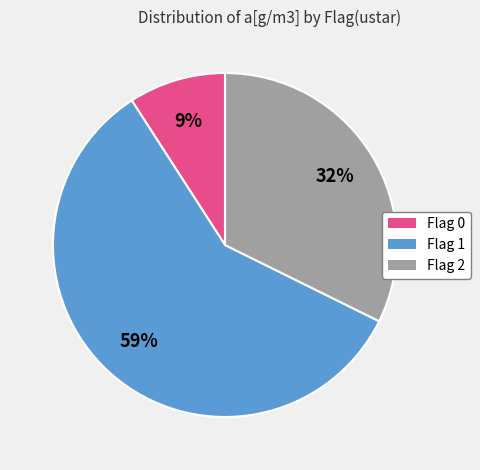

Count the number of slices in the pie.

3